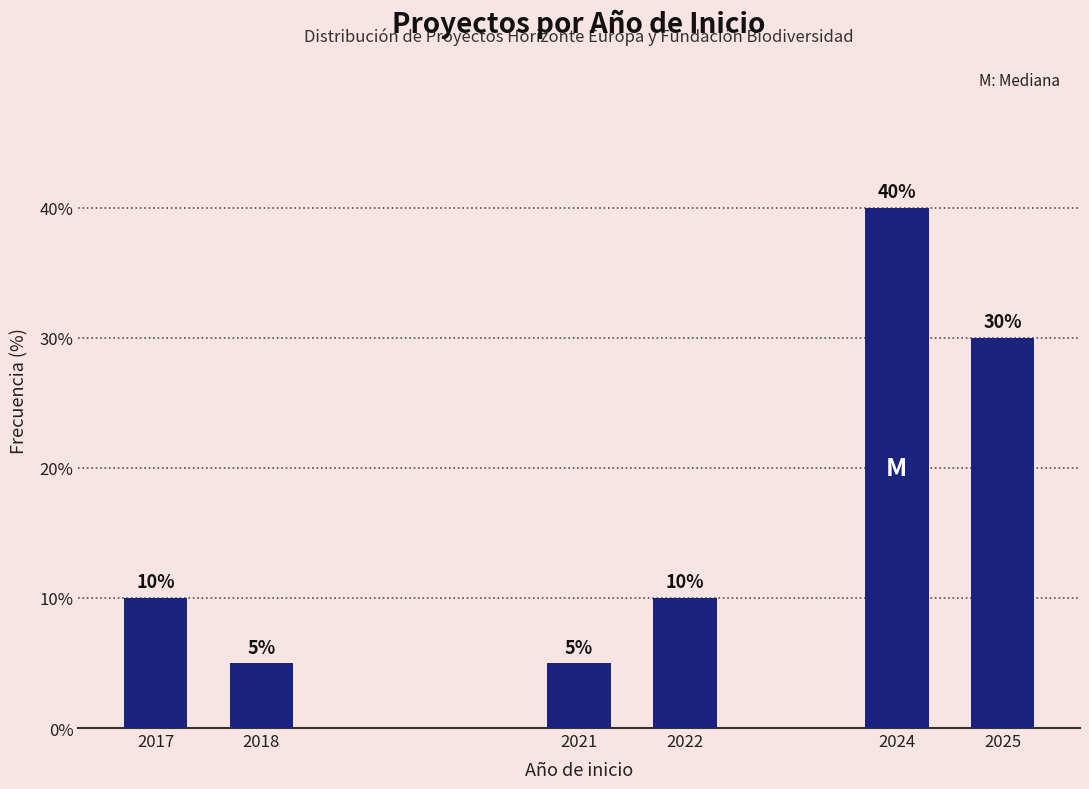

Reading right to left, what are all the values shown in this chart?

2025=30	2024=40	2022=10	2021=5	2018=5	2017=10